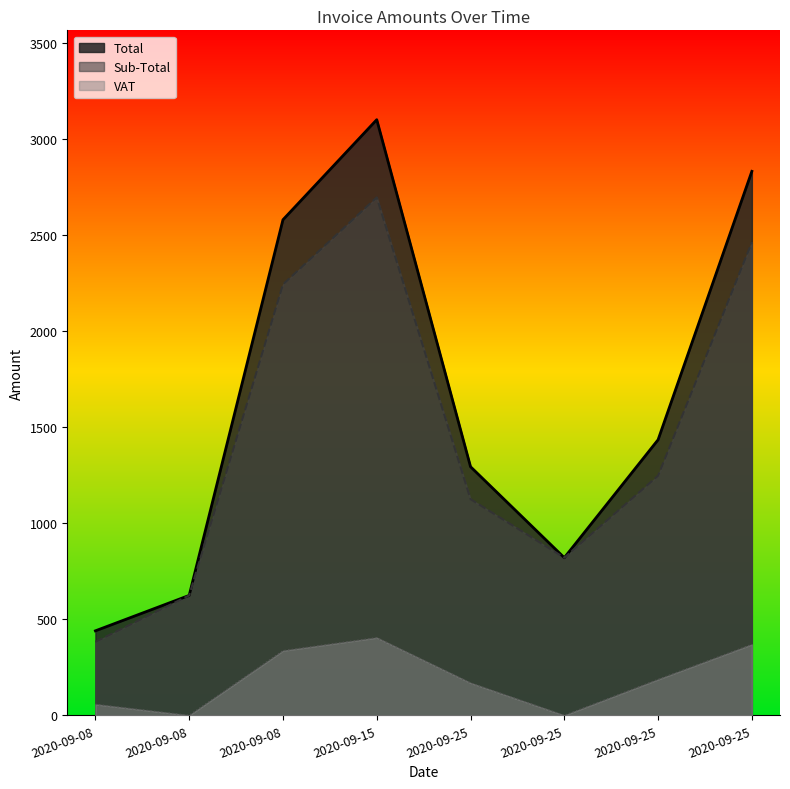

Which series has the largest total across all categories?

Total